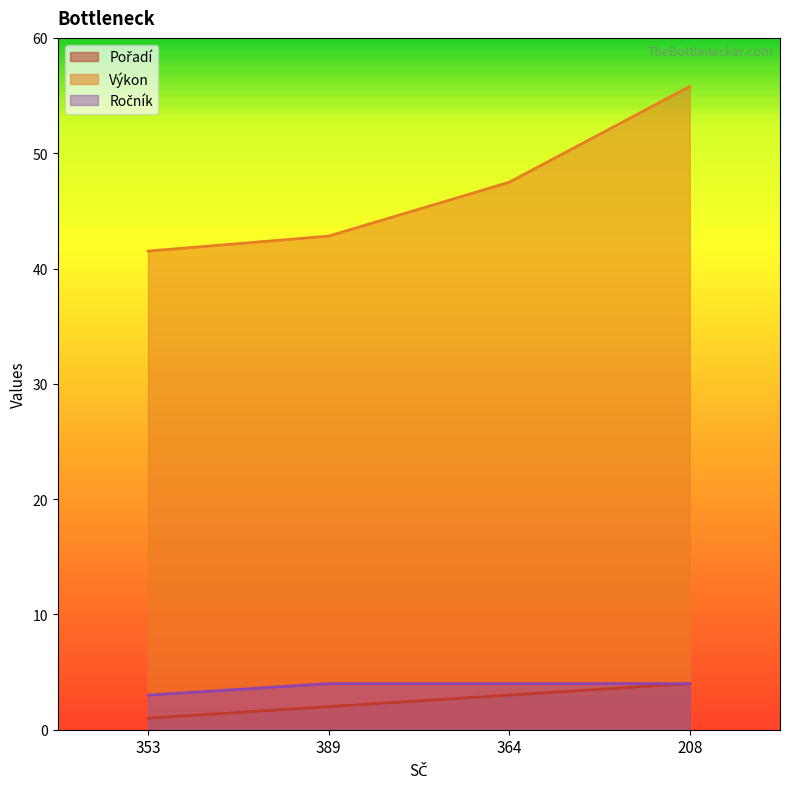

What is the value of the Výkon point at the 3rd from the left?

47.5